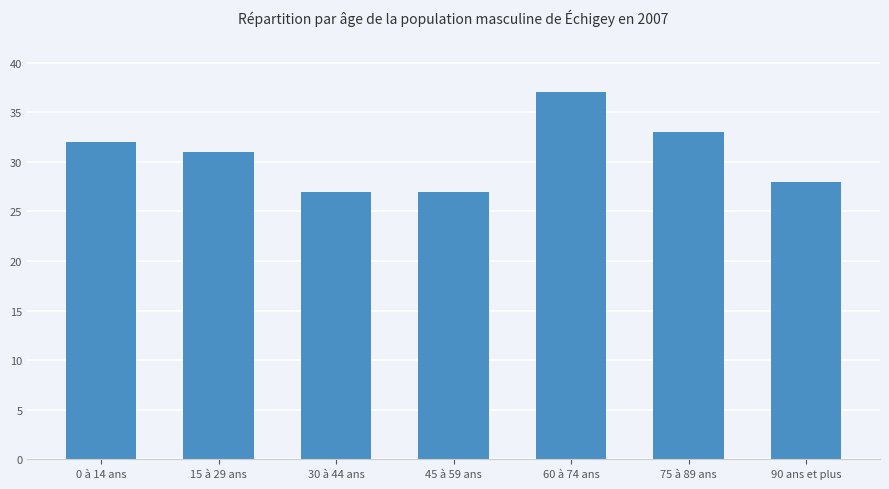

At which label is the value closest to 32?

0 à 14 ans